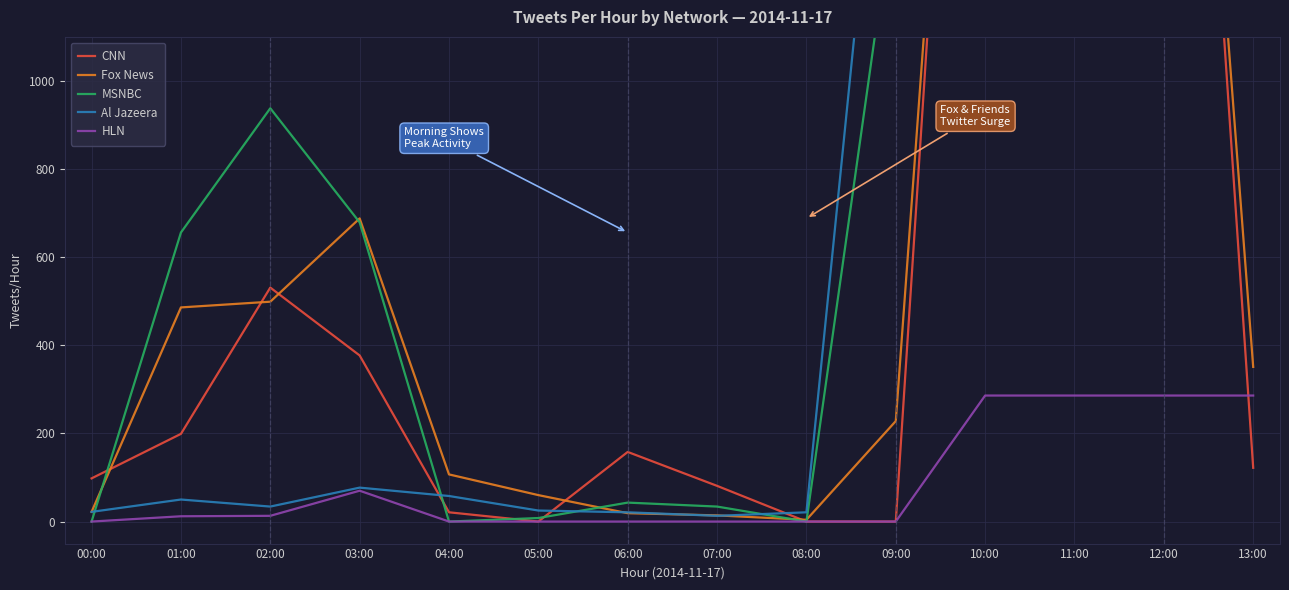

What is the average value of the CNN series?

782